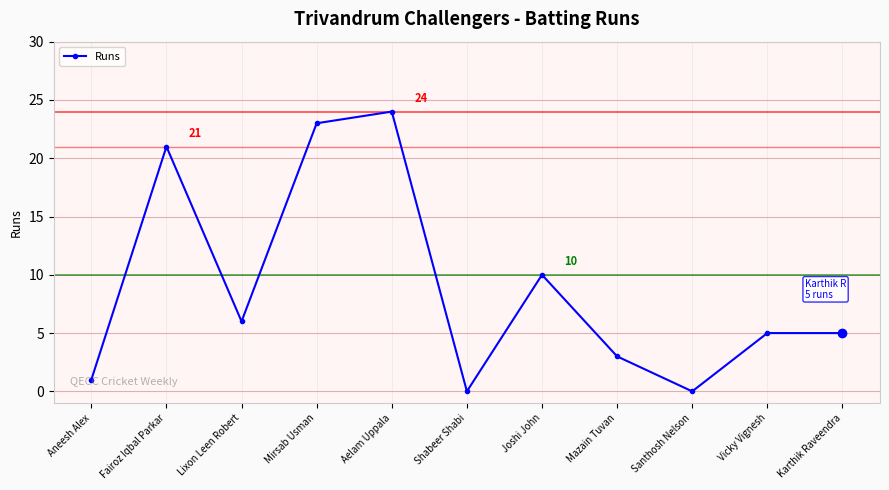

How many interior local valleys (lower than both neighbors) does the data have?

3